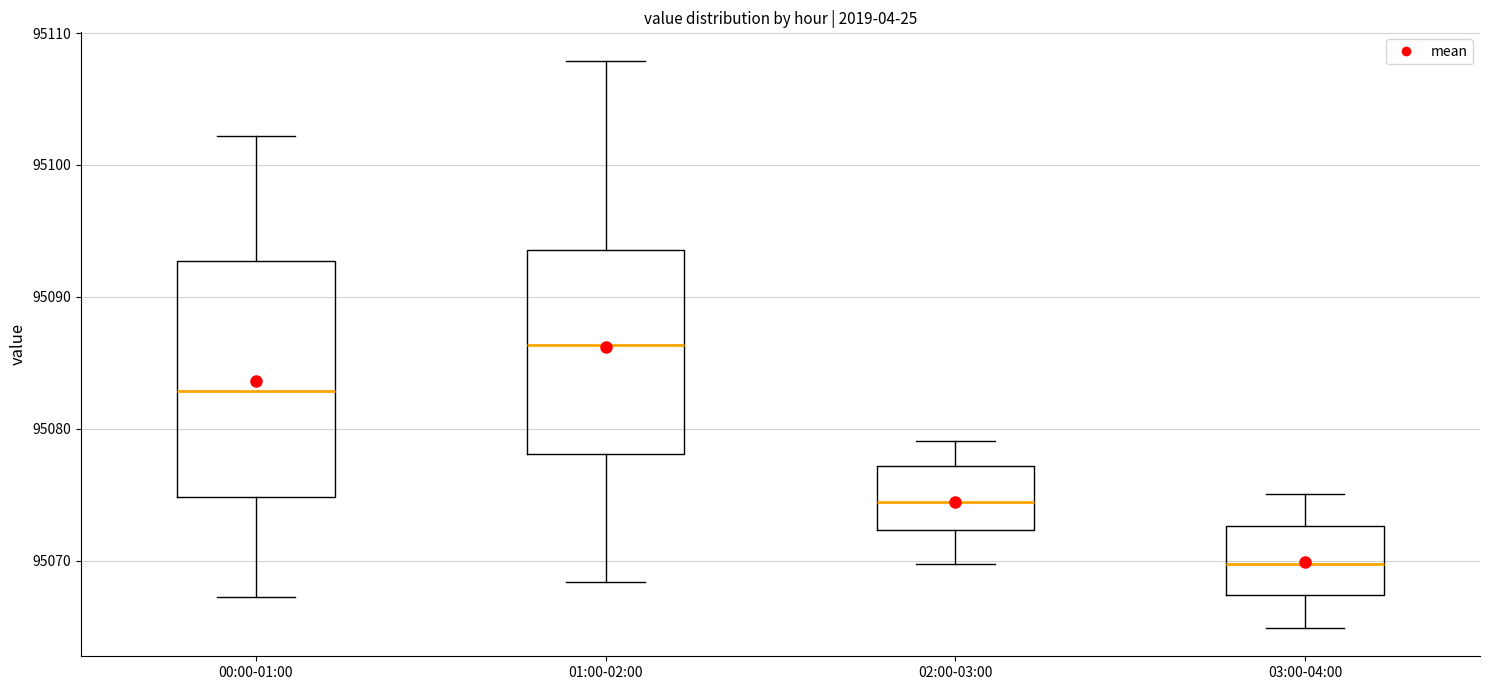

Which box's median line is the lowest?

03:00-04:00